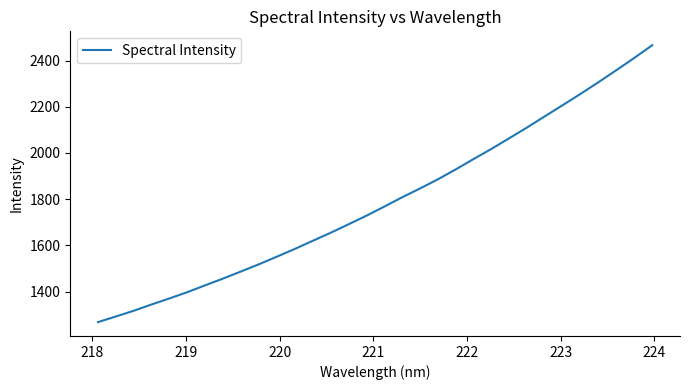

What is the minimum value shown in the chart?

1267.8